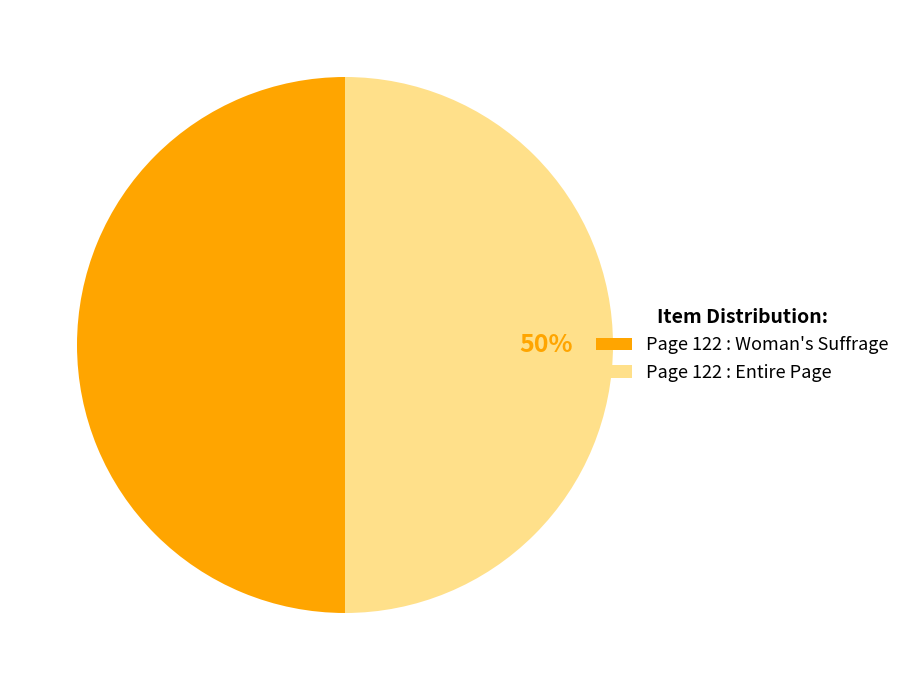

True or false: Page 122 : Woman's Suffrage accounts for 62% of the total.

False